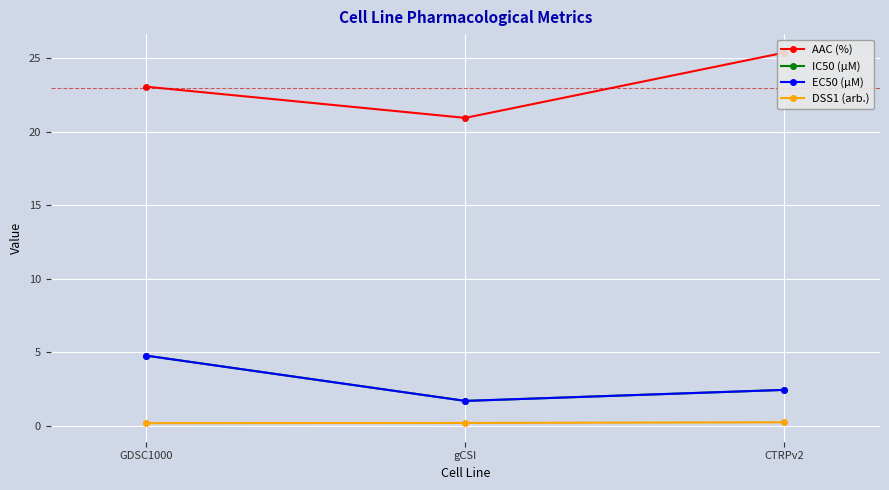

What is the sum of the DSS1 (arb.) values at GDSC1000 and gCSI?

0.3